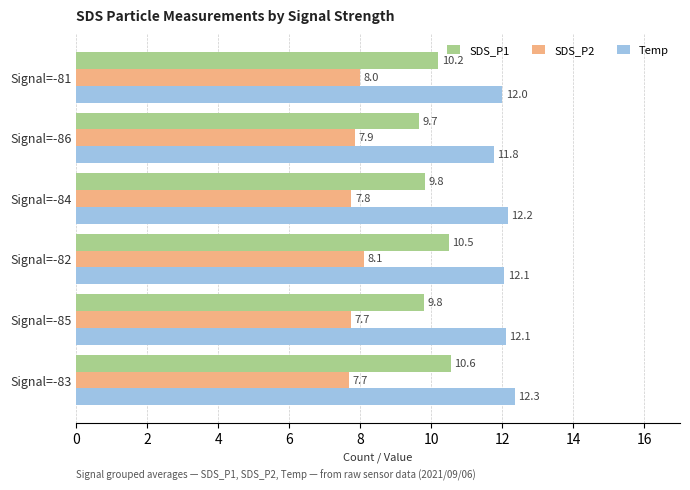

What is the smallest value displayed?

7.7